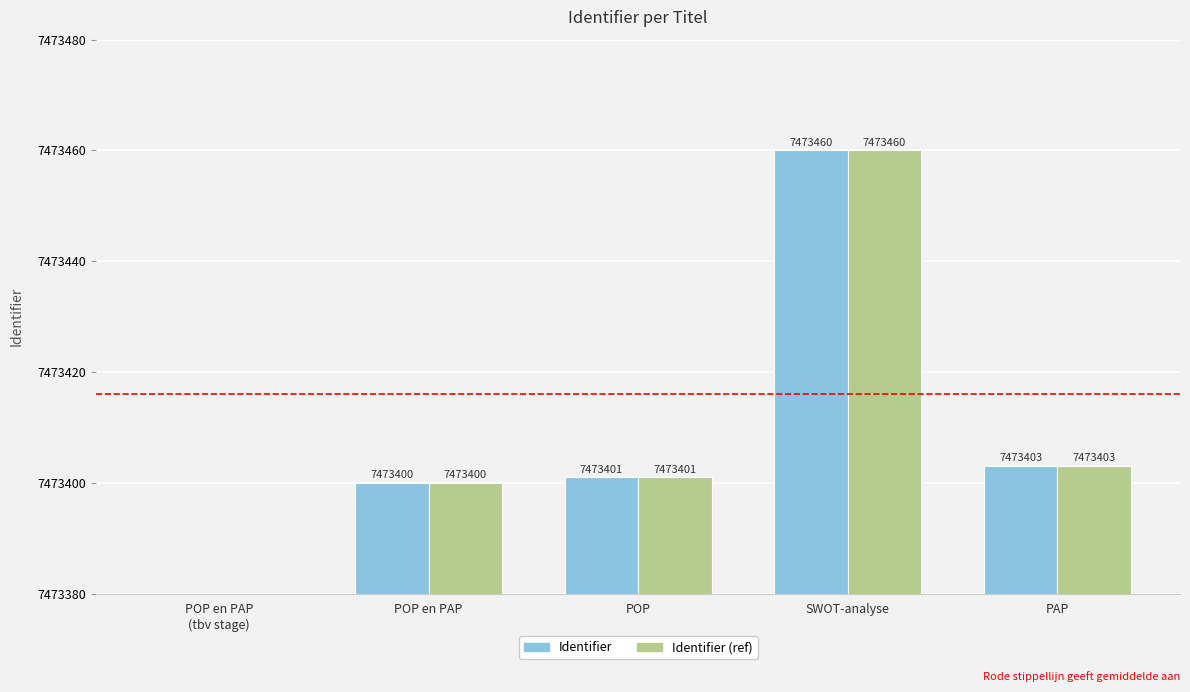

The value of Identifier (ref) at SWOT-analyse is 7473460. True or false?

True